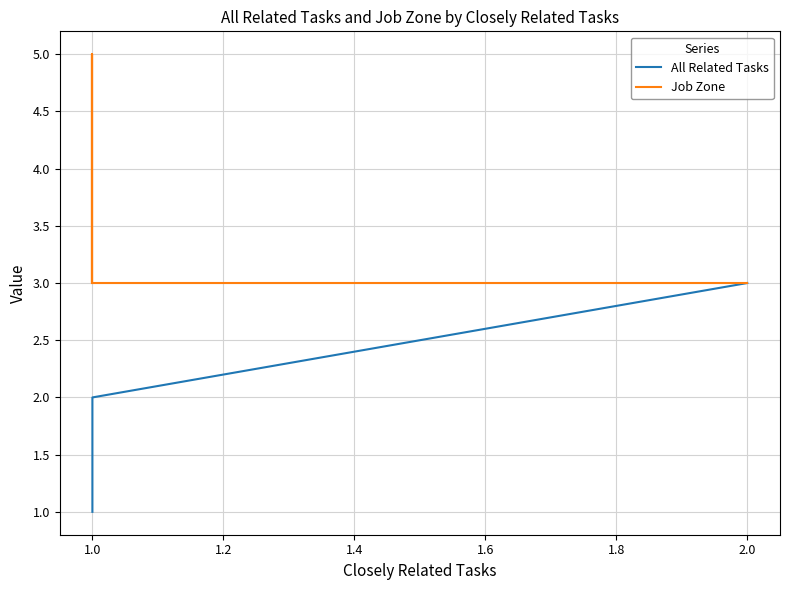

What is the difference between the second highest and minimum values in the Job Zone series?

2